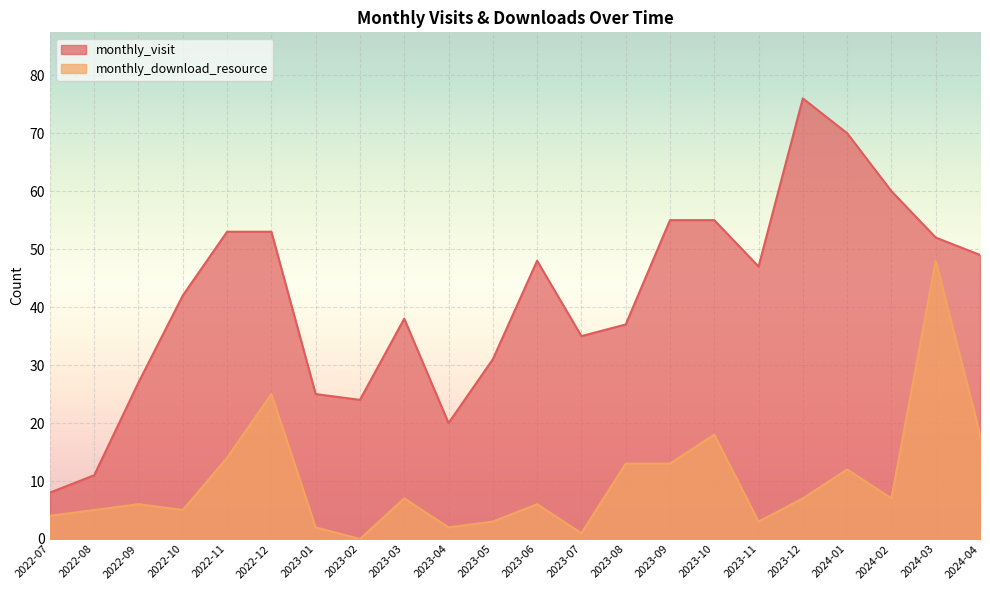

Is it true that monthly_download_resource equals 9 at 2023-09?

False